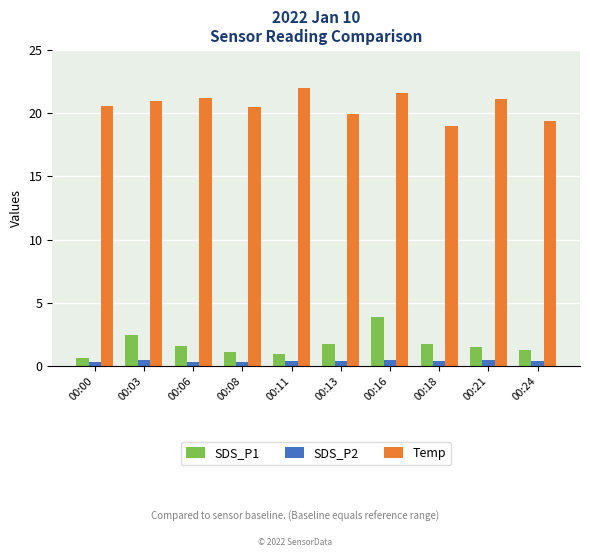

What is the value of the SDS_P2 bar at the 4th from the left?

0.3